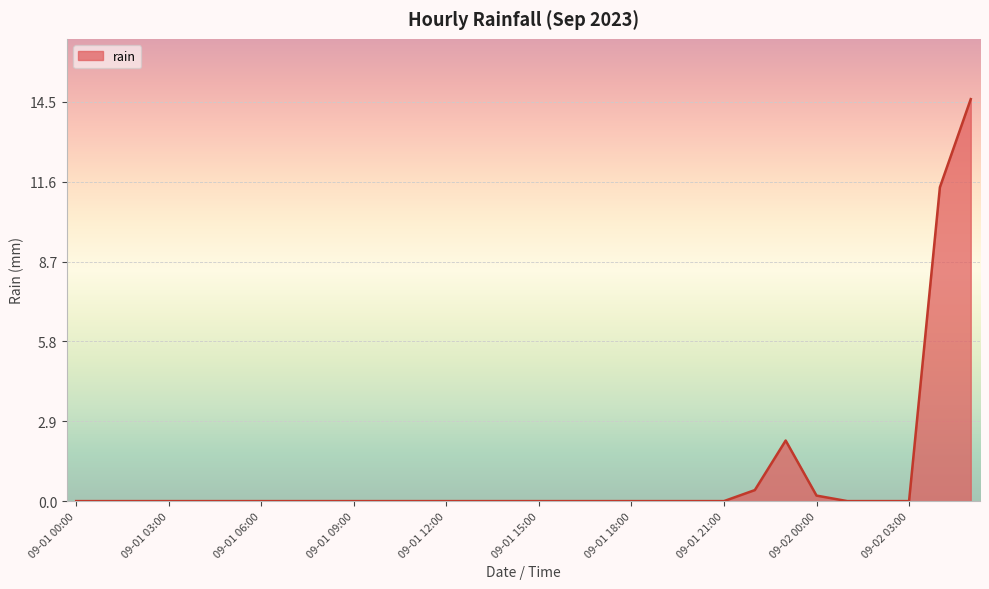

What is the greatest value displayed?

14.6